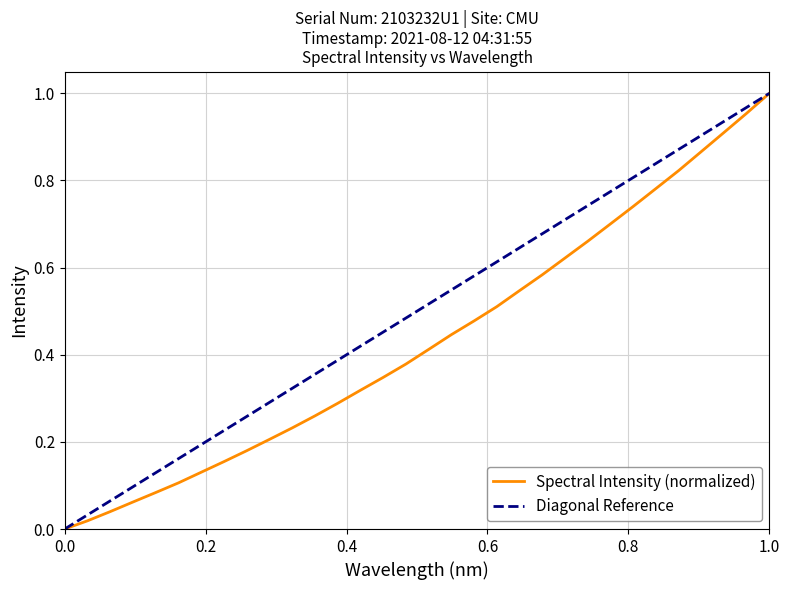

Is it true that Spectral Intensity (normalized) equals -0.5 at 0.0?

False